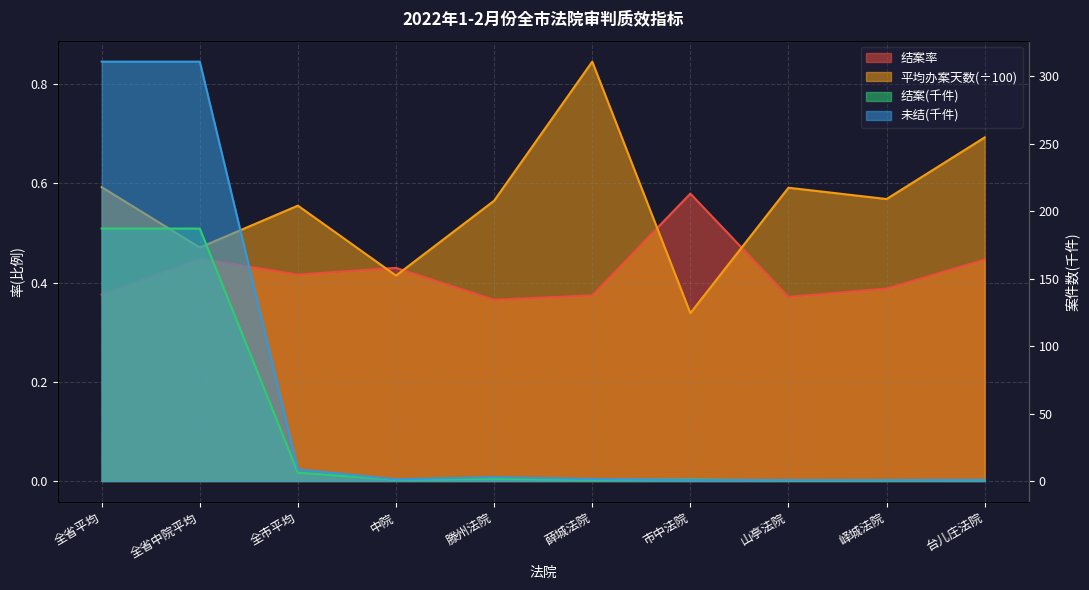

List the series in order of their peak value, highest first.

未结, 结案, 平均办案天数, 结案率